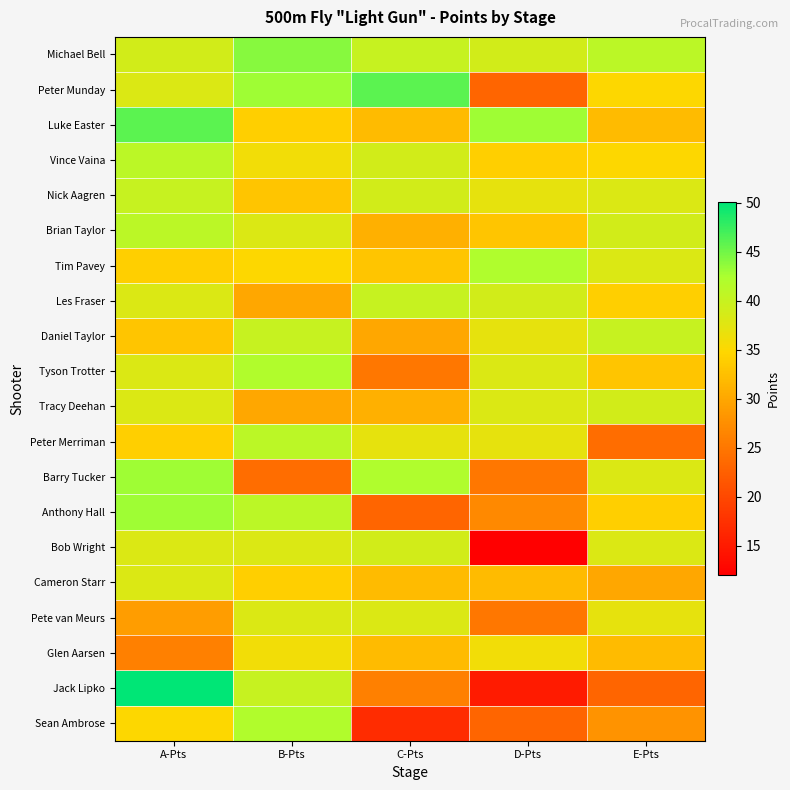

Reading right to left, list all the values displayed in this chart.

Michael Bell: E-Pts=41.0	D-Pts=39.0	C-Pts=40.0	B-Pts=44.0	A-Pts=39.0
Peter Munday: E-Pts=35.0	D-Pts=23.0	C-Pts=46.0	B-Pts=43.0	A-Pts=38.0
Luke Easter: E-Pts=32.0	D-Pts=43.0	C-Pts=32.0	B-Pts=34.0	A-Pts=46.0
Vince Vaina: E-Pts=35.0	D-Pts=34.0	C-Pts=39.0	B-Pts=36.0	A-Pts=41.0
Nick Aagren: E-Pts=38.0	D-Pts=37.0	C-Pts=39.0	B-Pts=33.0	A-Pts=40.0
Brian Taylor: E-Pts=39.0	D-Pts=33.0	C-Pts=31.0	B-Pts=38.0	A-Pts=41.0
Tim Pavey: E-Pts=38.0	D-Pts=42.0	C-Pts=33.0	B-Pts=35.0	A-Pts=34.0
Les Fraser: E-Pts=34.0	D-Pts=39.0	C-Pts=40.0	B-Pts=30.0	A-Pts=38.0
Daniel Taylor: E-Pts=40.0	D-Pts=37.0	C-Pts=30.0	B-Pts=40.0	A-Pts=33.0
Tyson Trotter: E-Pts=33.0	D-Pts=38.0	C-Pts=25.0	B-Pts=42.0	A-Pts=38.0
Tracy Deehan: E-Pts=39.0	D-Pts=38.0	C-Pts=31.0	B-Pts=30.0	A-Pts=38.0
Peter Merriman: E-Pts=24.0	D-Pts=37.0	C-Pts=37.0	B-Pts=41.0	A-Pts=34.0
Barry Tucker: E-Pts=38.0	D-Pts=25.0	C-Pts=42.0	B-Pts=24.0	A-Pts=43.0
Anthony Hall: E-Pts=34.0	D-Pts=27.0	C-Pts=23.0	B-Pts=41.0	A-Pts=43.0
Bob Wright: E-Pts=38.0	D-Pts=12.0	C-Pts=39.0	B-Pts=38.0	A-Pts=38.0
Cameron Starr: E-Pts=30.0	D-Pts=32.0	C-Pts=32.0	B-Pts=34.0	A-Pts=38.0
Pete van Meurs: E-Pts=37.0	D-Pts=25.0	C-Pts=38.0	B-Pts=38.0	A-Pts=29.0
Glen Aarsen: E-Pts=32.0	D-Pts=36.0	C-Pts=32.0	B-Pts=36.0	A-Pts=26.0
Jack Lipko: E-Pts=23.0	D-Pts=15.0	C-Pts=26.0	B-Pts=40.0	A-Pts=50.0
Sean Ambrose: E-Pts=28.0	D-Pts=23.0	C-Pts=17.0	B-Pts=42.0	A-Pts=35.0